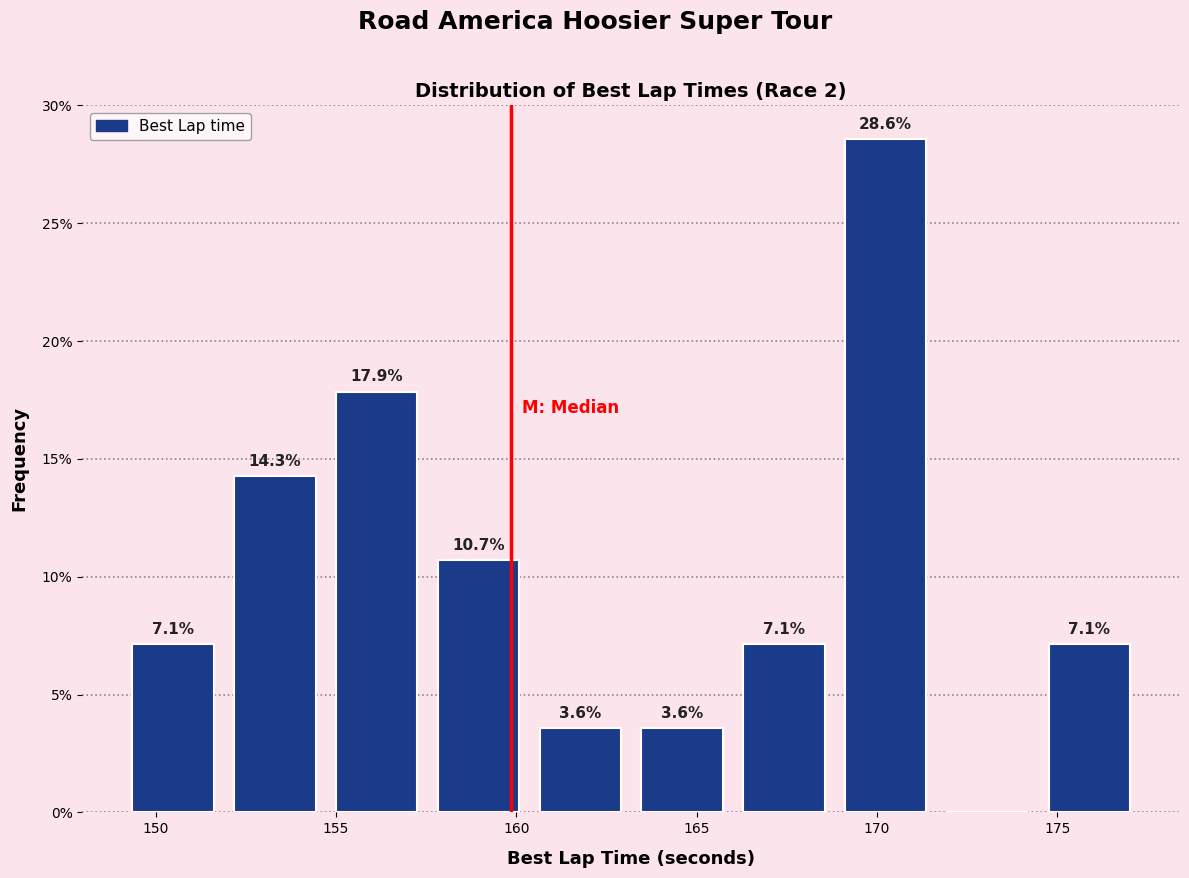

Over which range of the x-axis is the bar tallest?

169.0 to 171.5